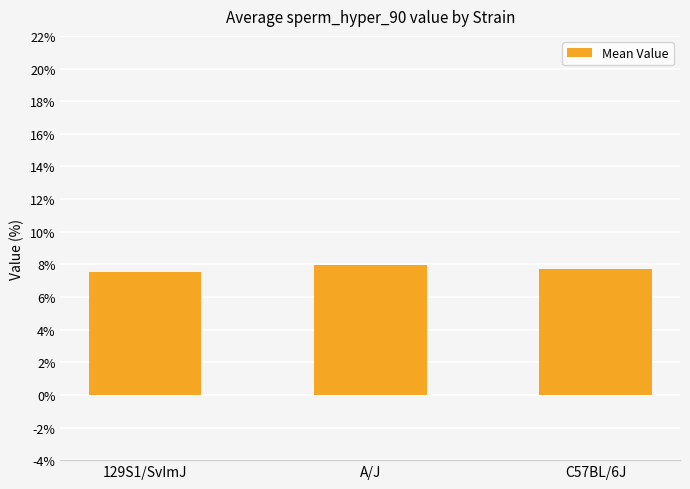

Approximately how many times larger is the value at 129S1/SvImJ compared to C57BL/6J?

1.0